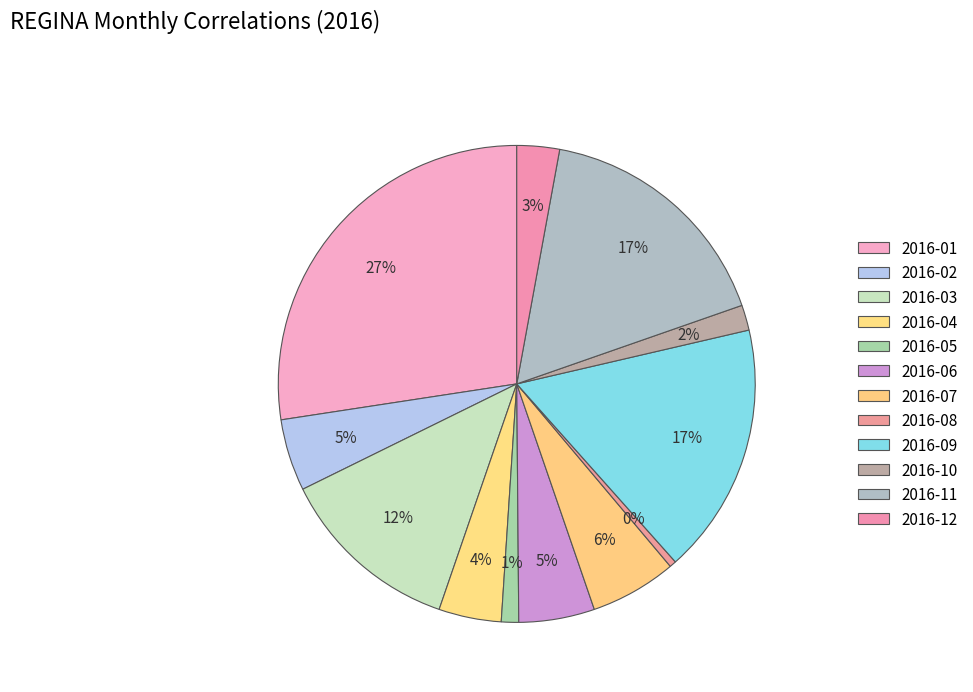

Rank the categories by value from lowest to highest.

2016-08, 2016-05, 2016-10, 2016-12, 2016-04, 2016-02, 2016-06, 2016-07, 2016-03, 2016-11, 2016-09, 2016-01